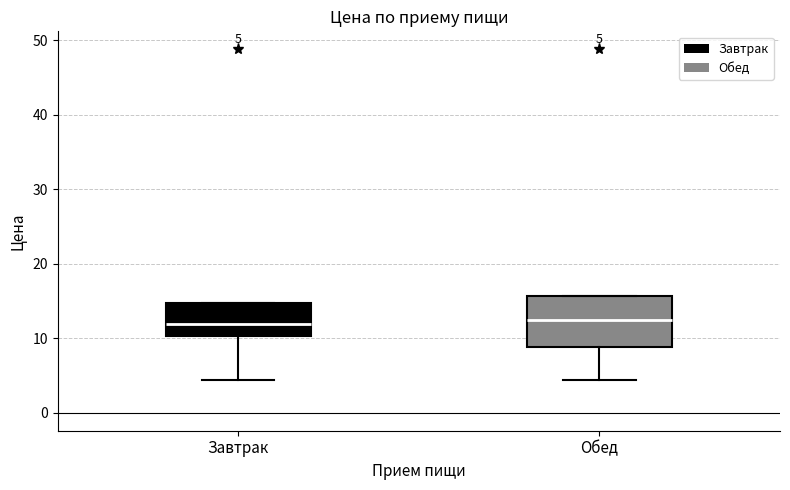

Which box is the tallest, from its lower edge to its upper edge?

Обед